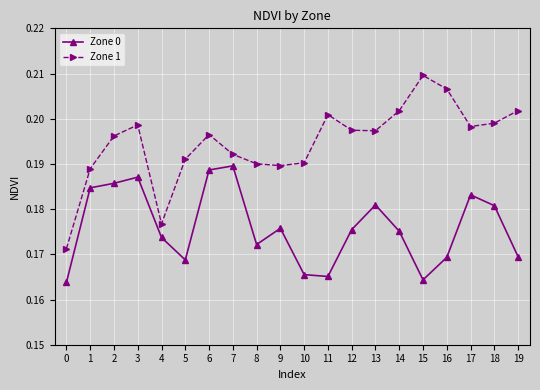

What are all the series names shown in the legend?

Zone 0, Zone 1